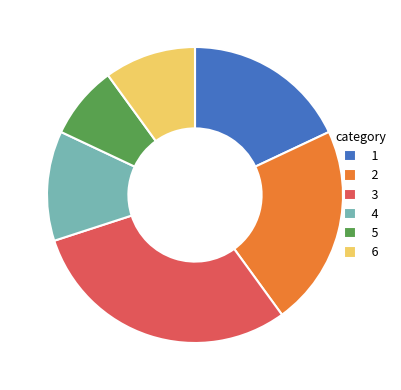

Which has a higher value, 3 or 1?

3